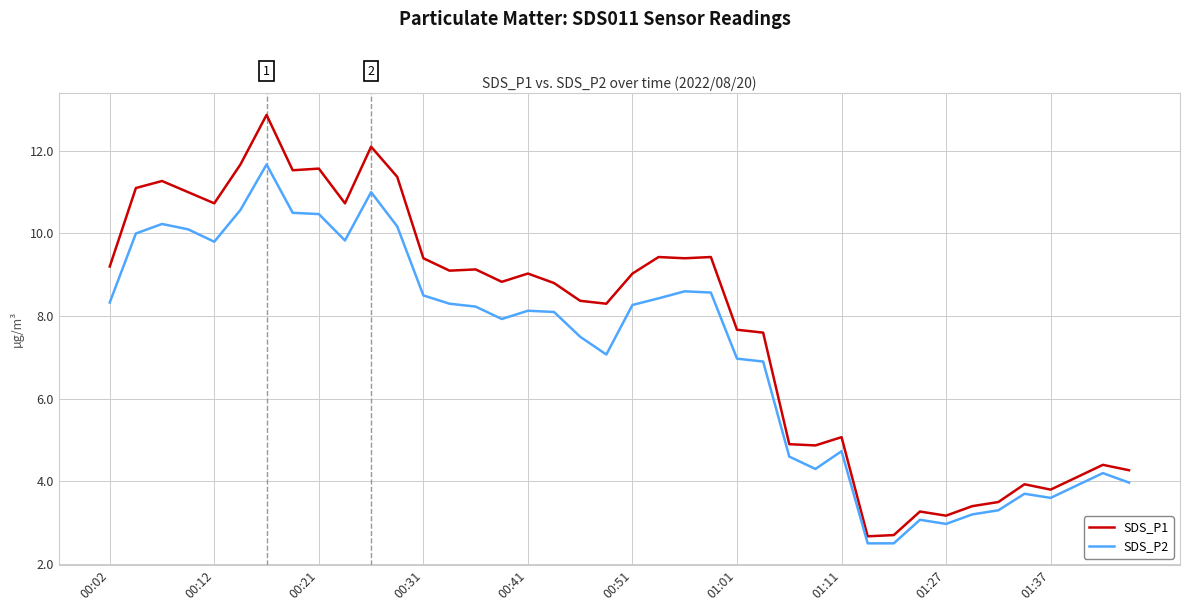

What is the maximum value for SDS_P2?

11.7